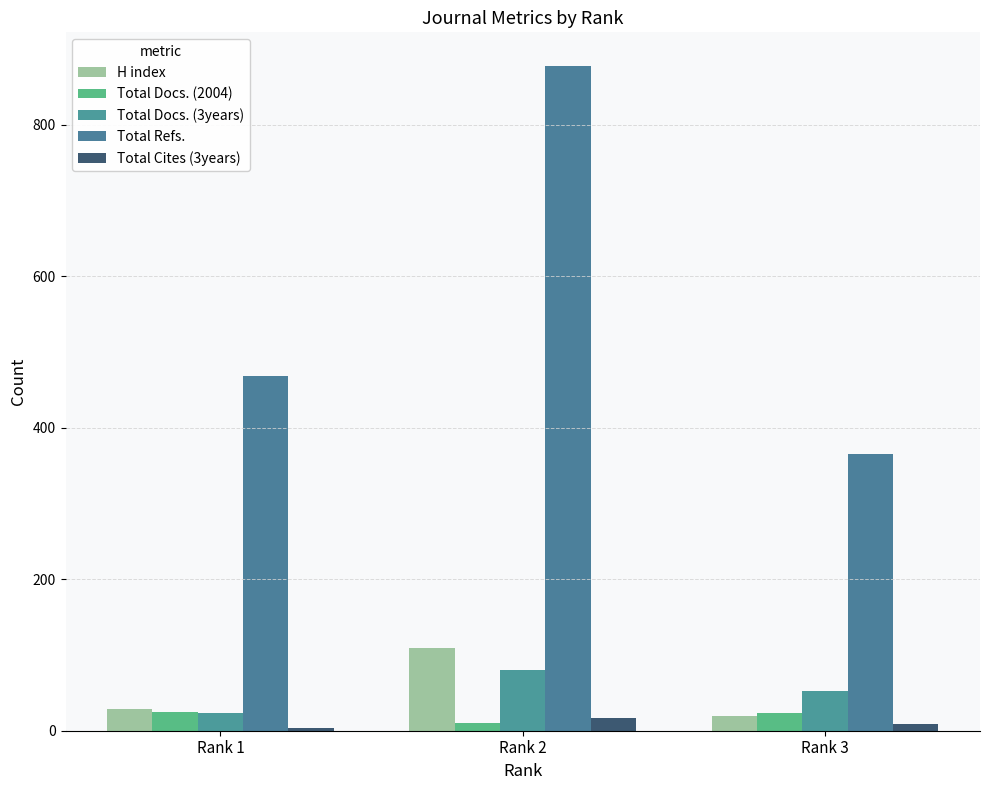

How many categories are shown in the chart?

3